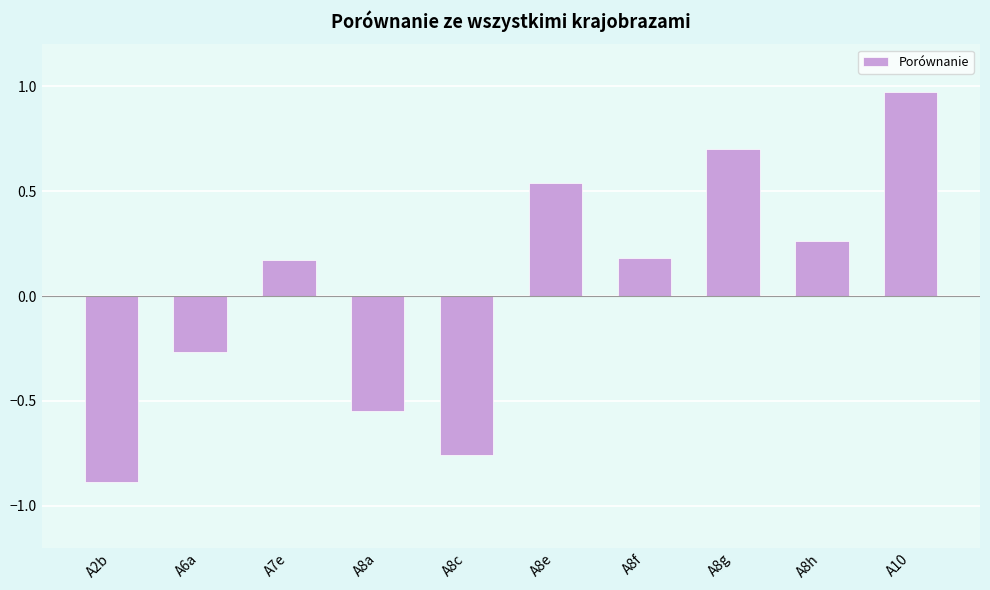

What is the sum of the values at A10 and A7e?

1.1